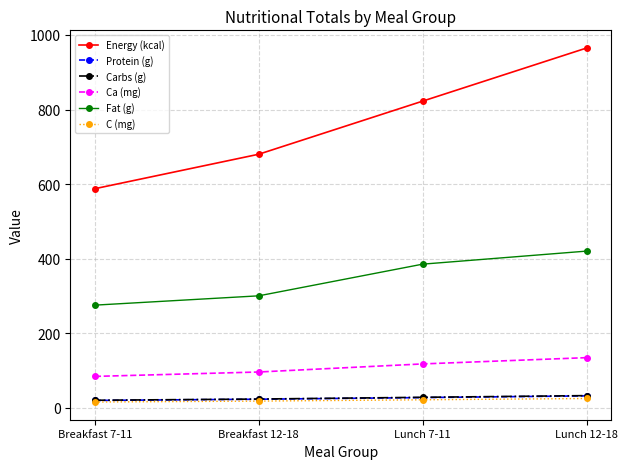

Count the Energy (kcal) values in the range 680 to 965.

3